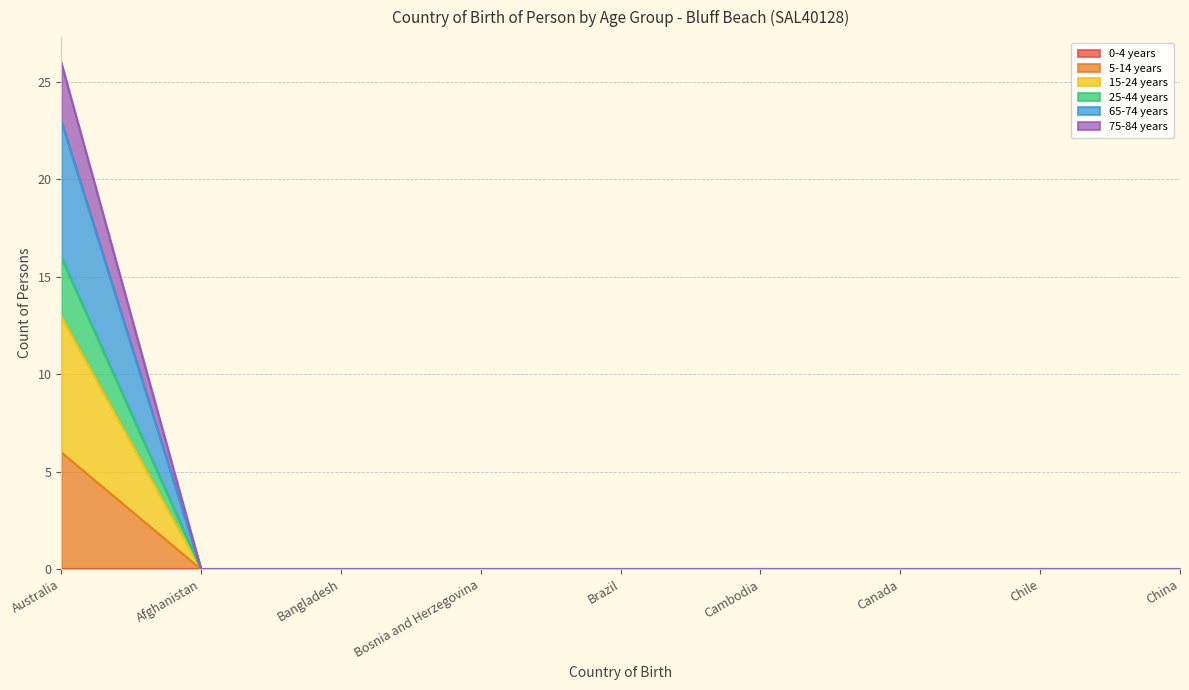

How many values in 25-44 years are above zero?

1